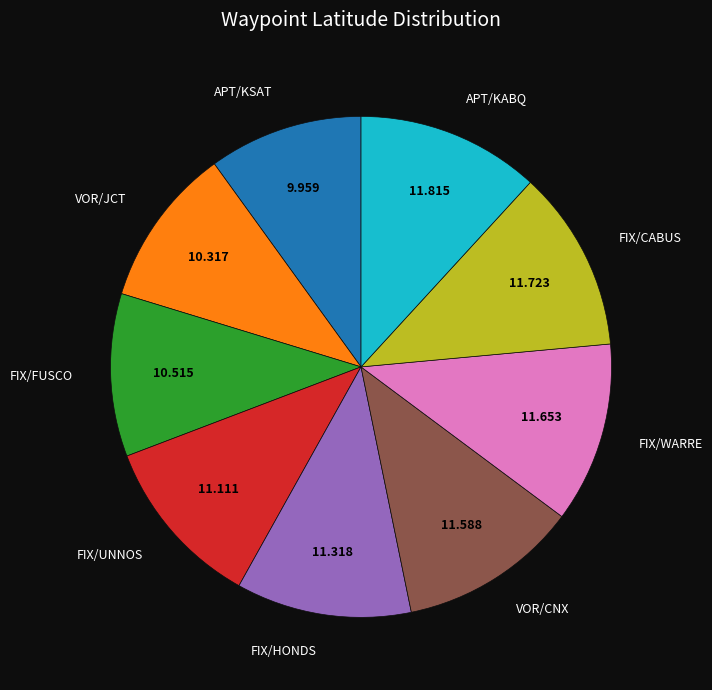

Does any single category account for the majority?

No